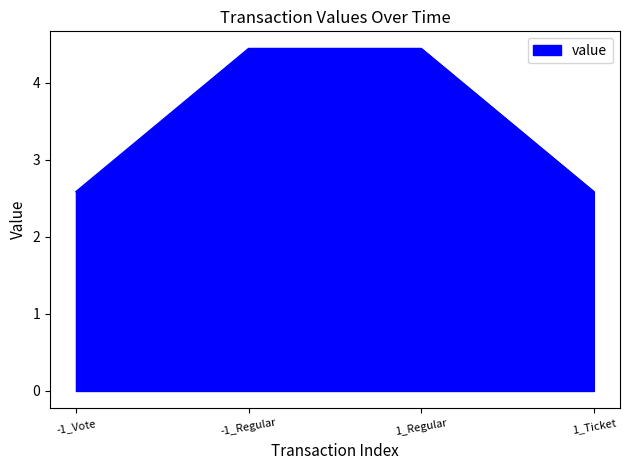

True or false: the data has more than 2 interior local peaks.

False